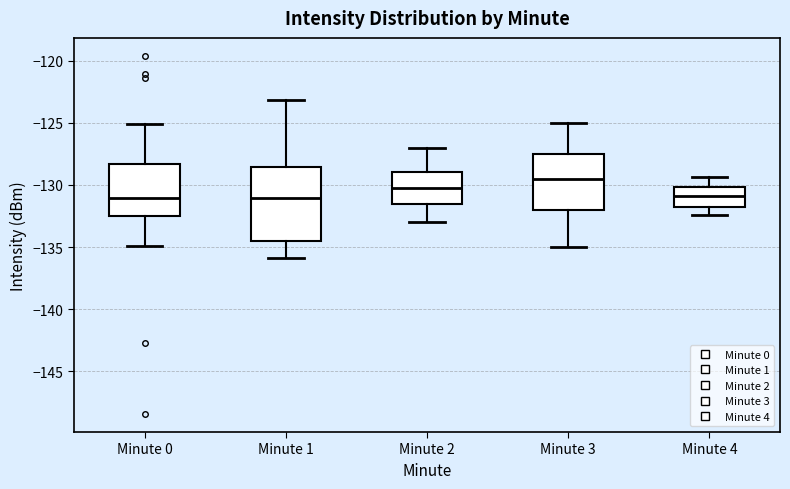

Reading left to right, transcribe this box plot: for each box, give where its median line is, the range the box spans, and where its two whiskers end, as read against the y-axis. The values are not printed on the chart, so give them approximately, as read against the axis.

Minute 0: median -131.0, box -132.5 to -128.5, whiskers -135.0 to -125.0
Minute 1: median -131.0, box -134.5 to -128.5, whiskers -136.0 to -123.0
Minute 2: median -130.0, box -131.5 to -129.0, whiskers -133.0 to -127.0
Minute 3: median -129.5, box -132.0 to -127.5, whiskers -135.0 to -125.0
Minute 4: median -131.0, box -132.0 to -130.0, whiskers -132.5 to -129.5